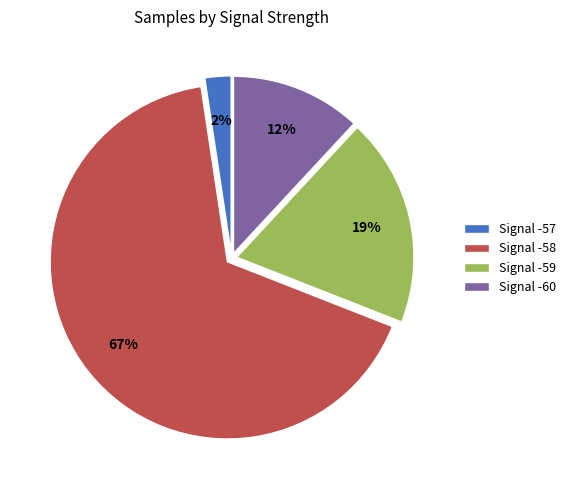

How many segments does this pie chart have?

4